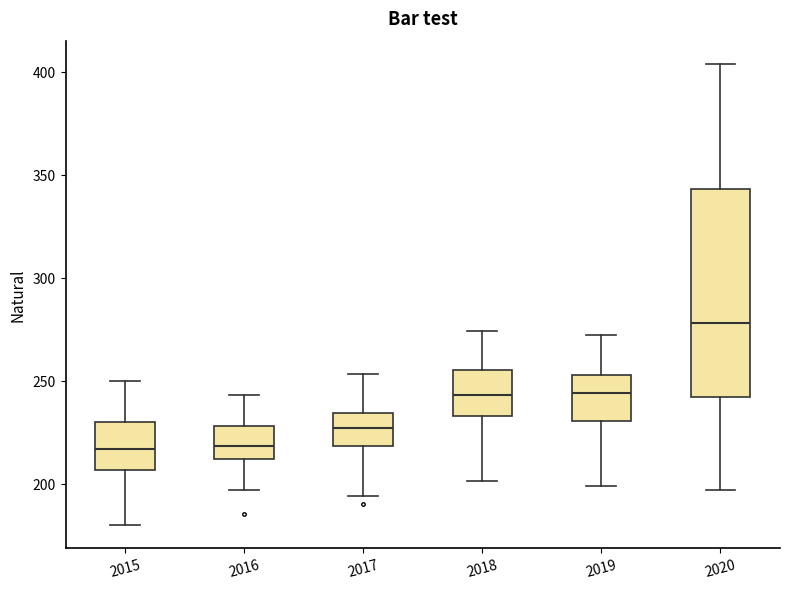

Reading left to right, transcribe this box plot: for each box, give where its median line is, the range the box spans, and where its two whiskers end, as read against the y-axis. The values are not printed on the chart, so give them approximately, as read against the axis.

2015: median 215, box 205 to 230, whiskers 180 to 250
2016: median 220, box 210 to 230, whiskers 195 to 245
2017: median 225, box 220 to 235, whiskers 195 to 255
2018: median 245, box 235 to 255, whiskers 200 to 275
2019: median 245, box 230 to 255, whiskers 200 to 270
2020: median 280, box 240 to 345, whiskers 195 to 405